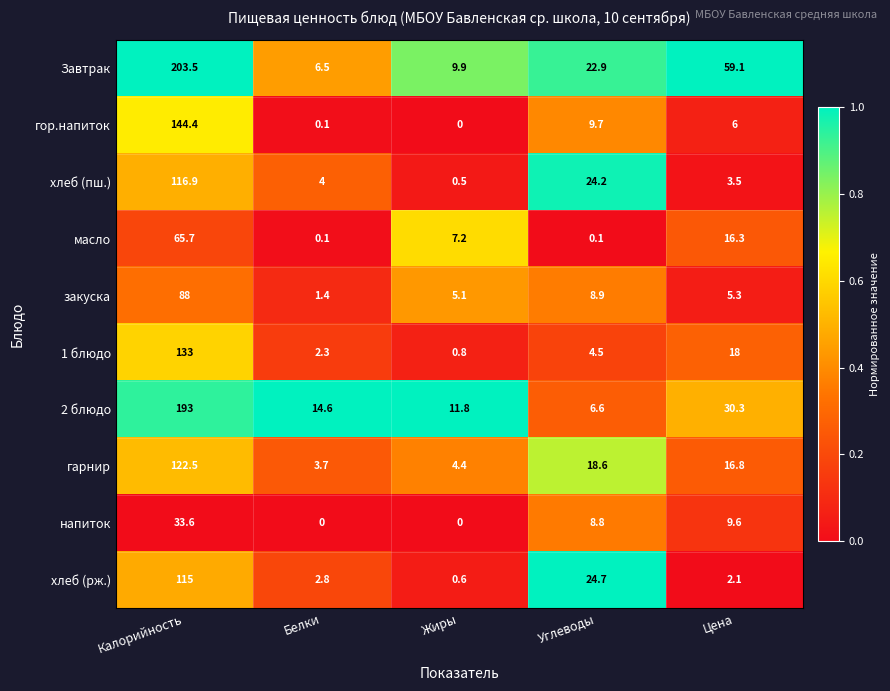

How many series are shown in this chart?

10